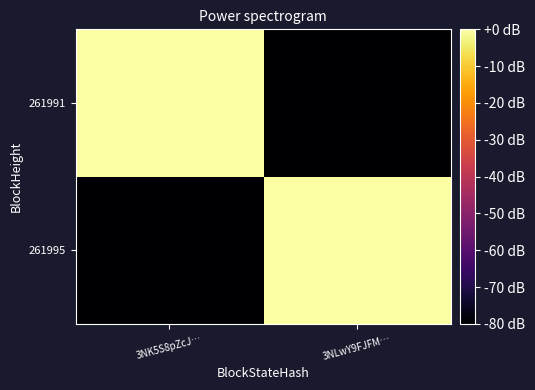

Which series has the largest range (max minus min)?

261995